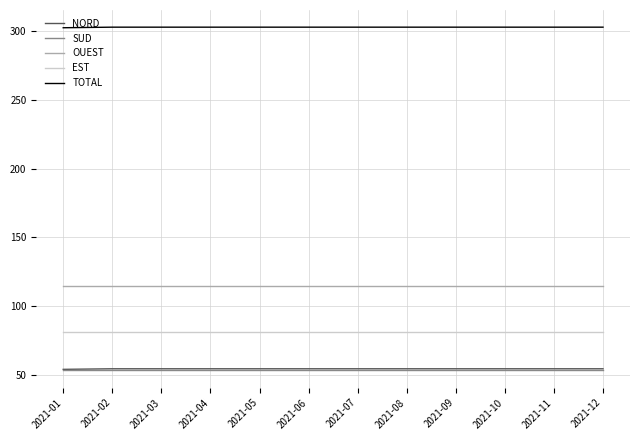

True or false: TOTAL and OUEST intersect in this chart.

False